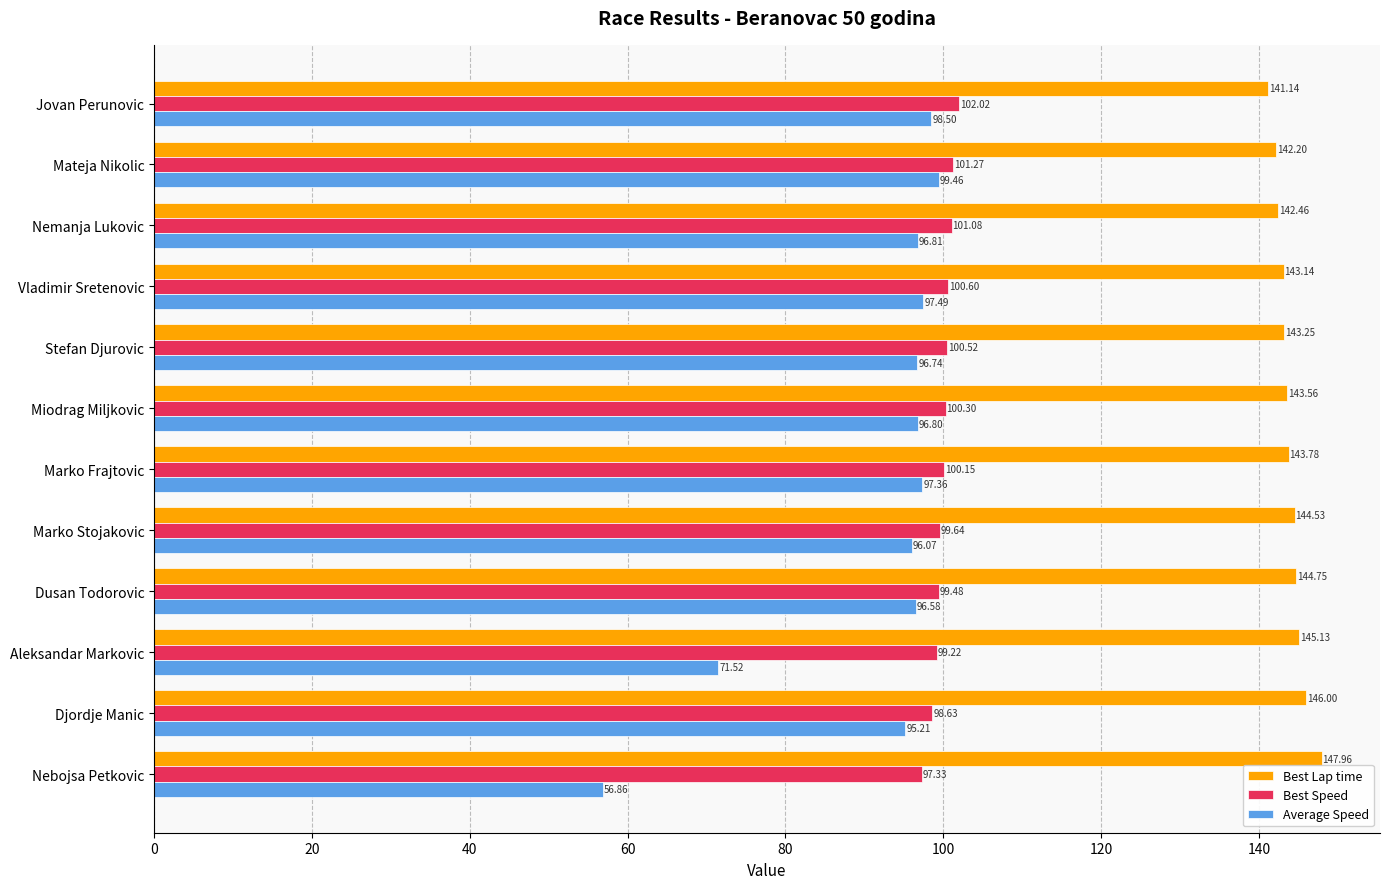

Rank the series by their maximum value, from highest to lowest.

Best Lap time, Best Speed, Average Speed